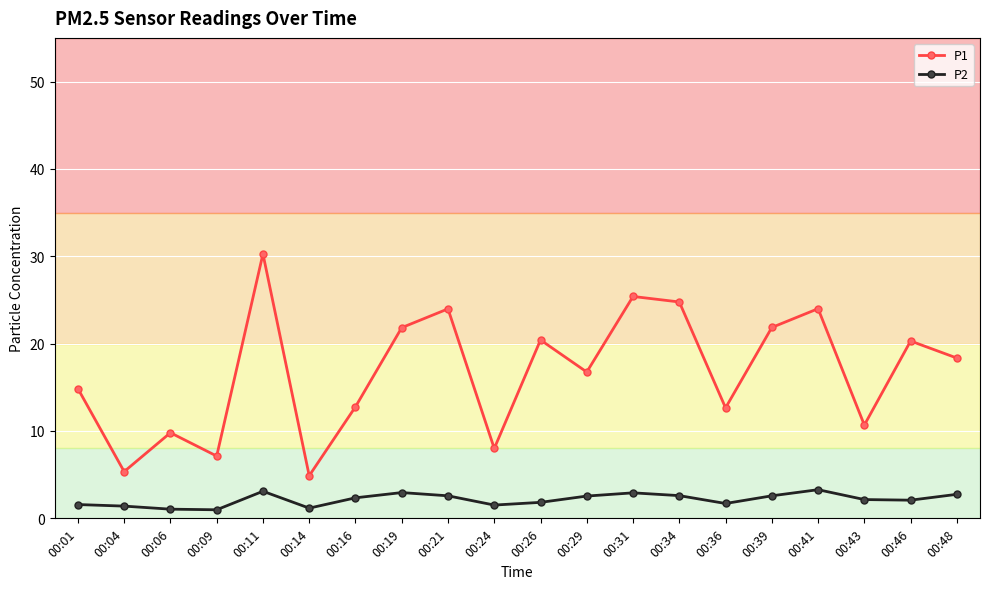

Which series has the widest spread of values?

P1